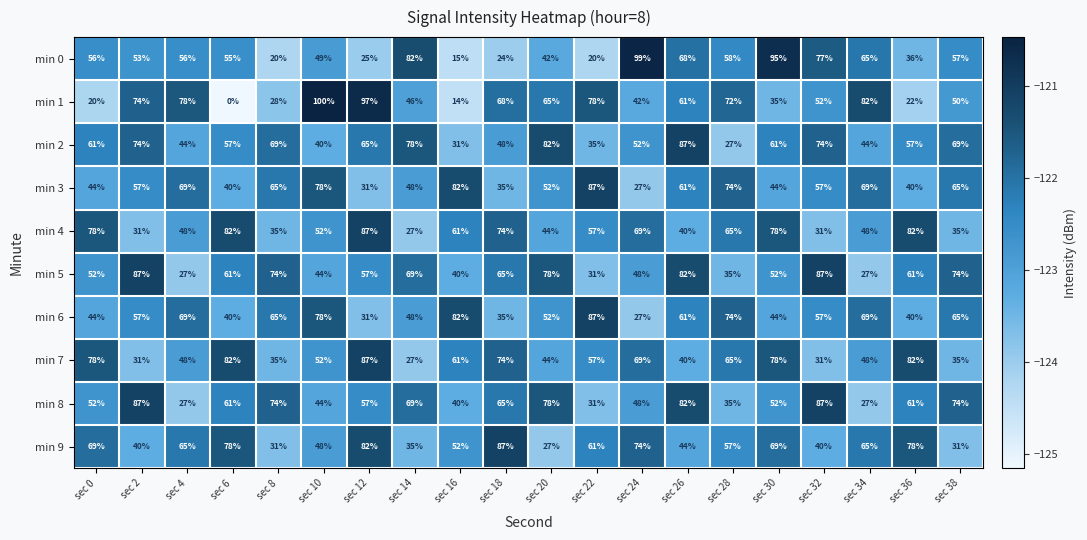

What is the difference between the maximum and minimum values in the min 9 series?

60